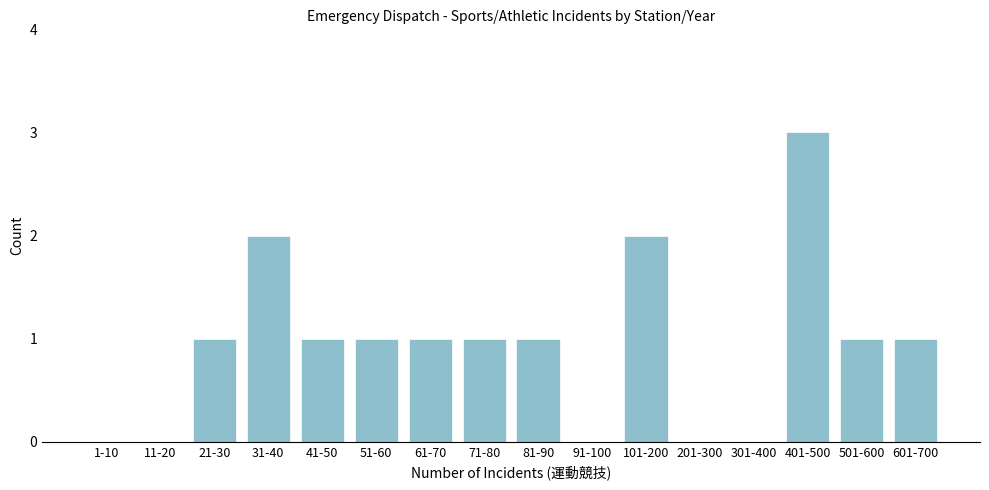

Reading left to right, transcribe all the data shown in this chart.

1-10=0	11-20=0	21-30=1	31-40=2	41-50=1	51-60=1	61-70=1	71-80=1	81-90=1	91-100=0	101-200=2	201-300=0	301-400=0	401-500=3	501-600=1	601-700=1